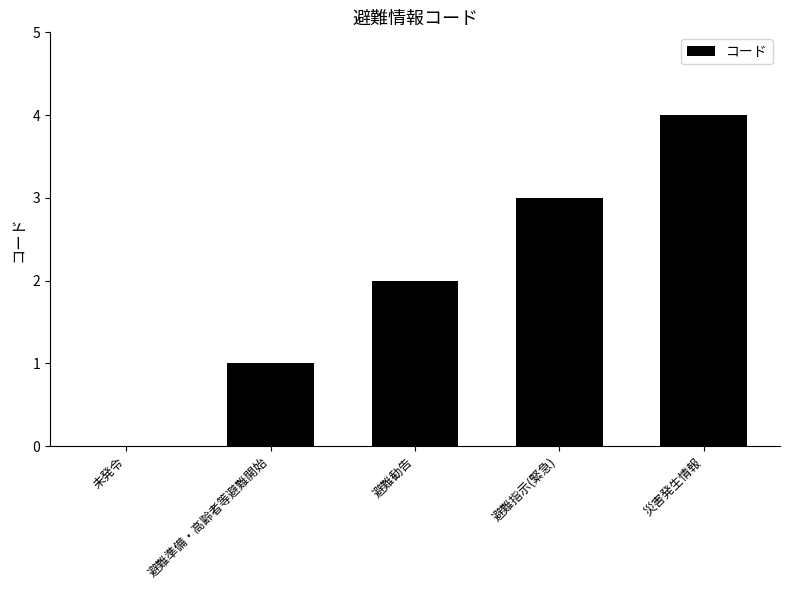

The chart shows a value of 2 at 避難勧告. True or false?

True